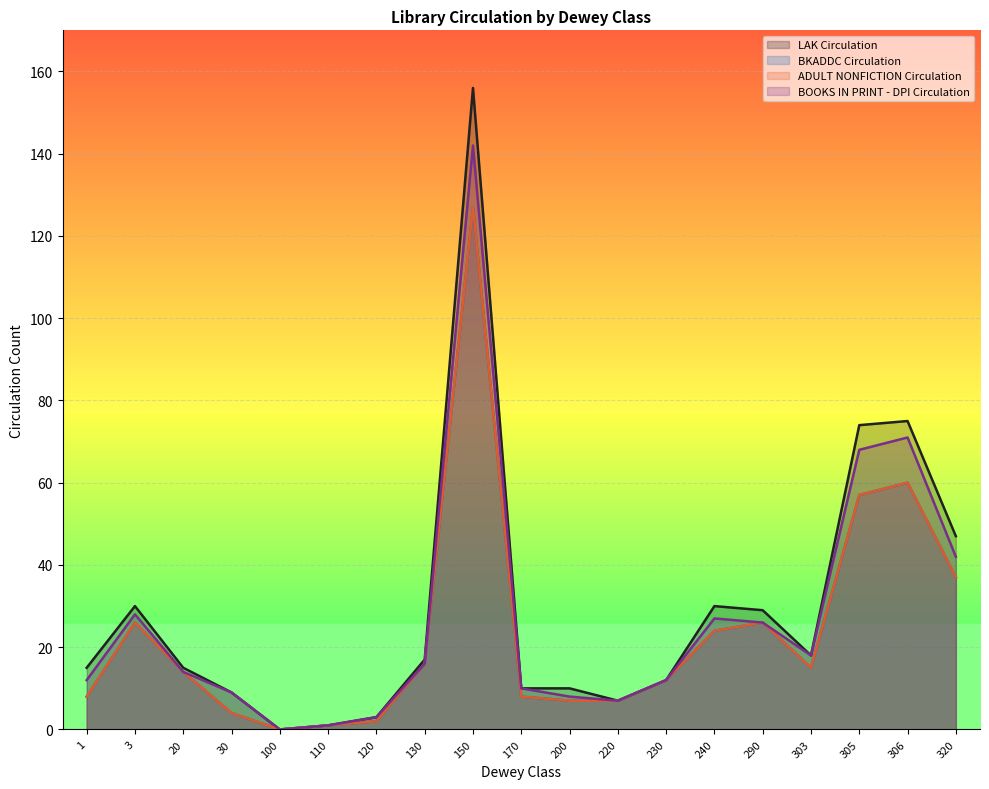

What is the sum of all LAK Circulation values?

558